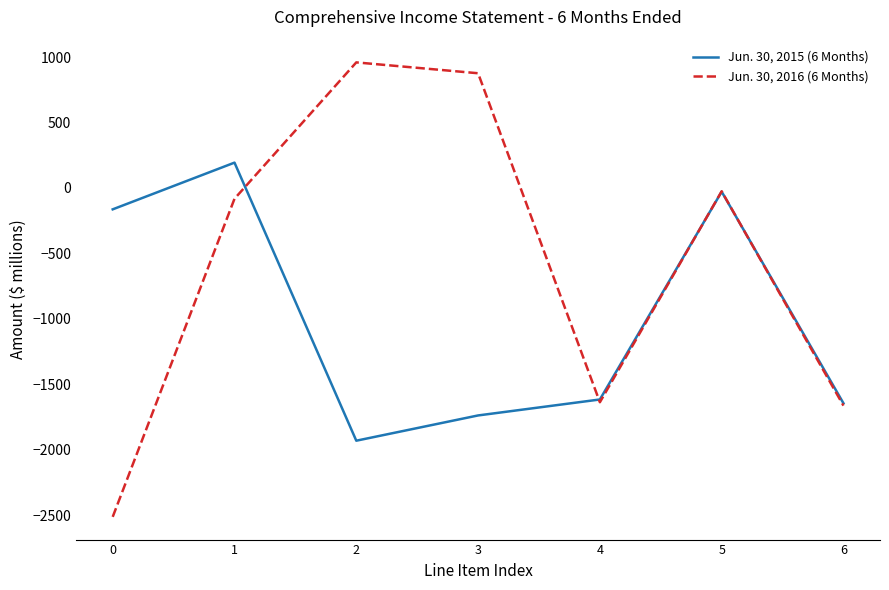

Reading left to right, transcribe all the data shown in this chart.

Jun. 30, 2015 (6 Months): 0=-164	1=193	2=-1932	3=-1739	4=-1617	5=-29	6=-1646
Jun. 30, 2016 (6 Months): 0=-2514	1=-83	2=959	3=876	4=-1638	5=-26	6=-1664